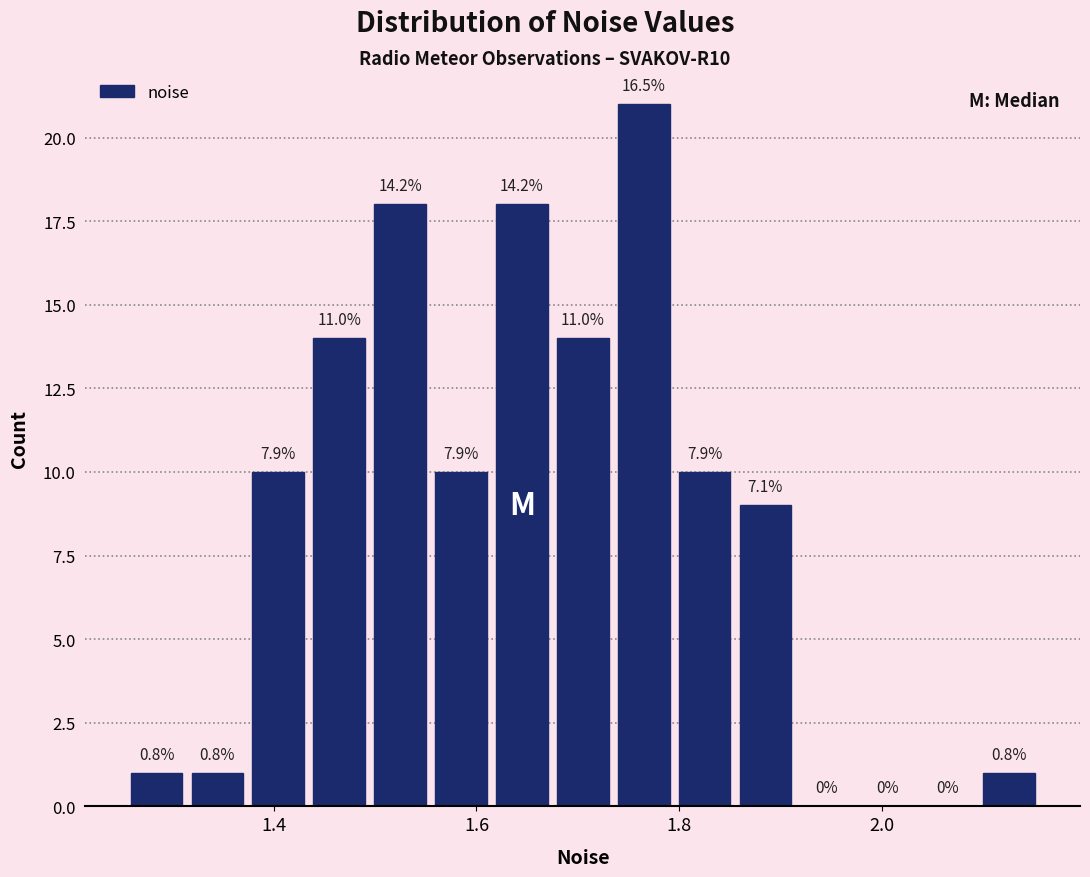

Read against the x-axis, roughly where is the centre of the tallest bar?

1.76